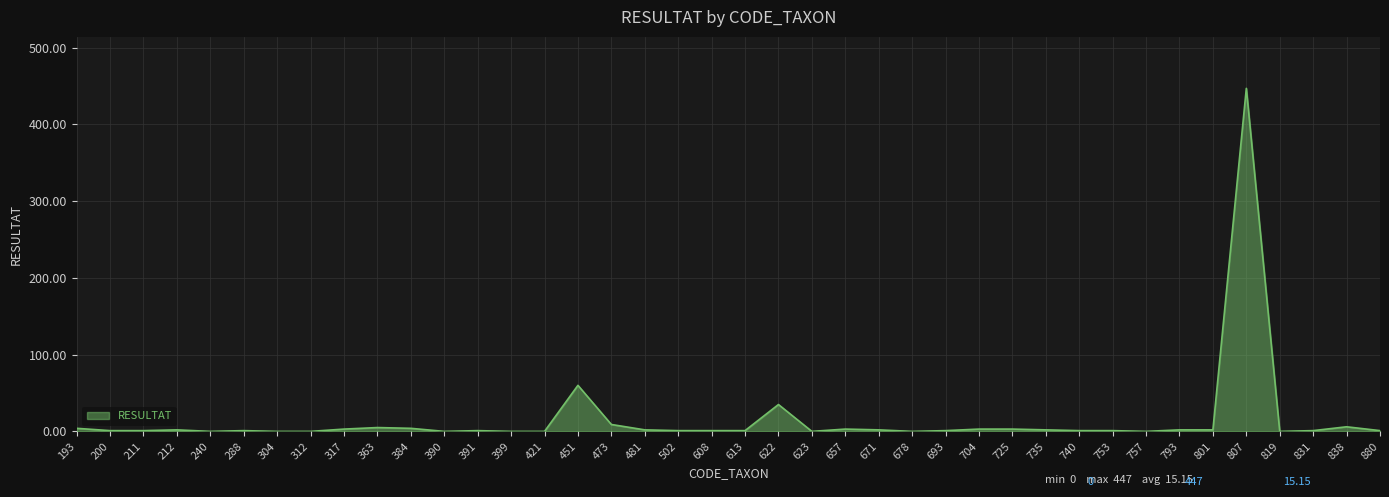

What is the greatest value displayed?

447